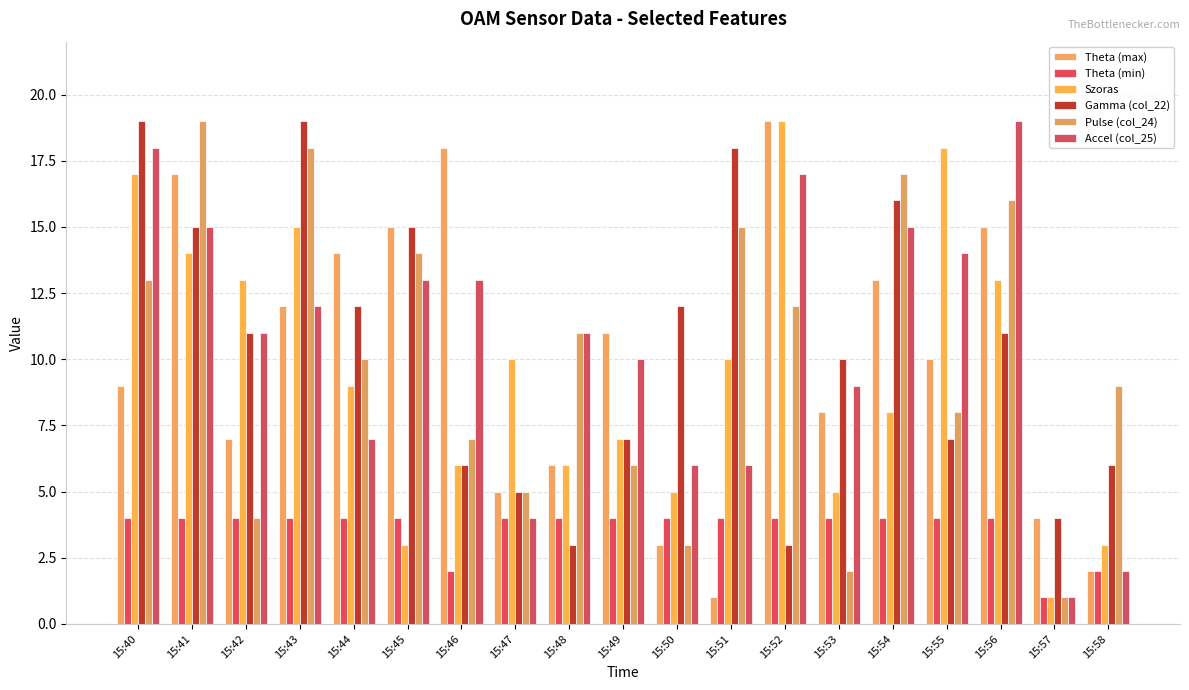

Between 15:56 and 15:58, which series saw the biggest shift?

Accel (col_25)